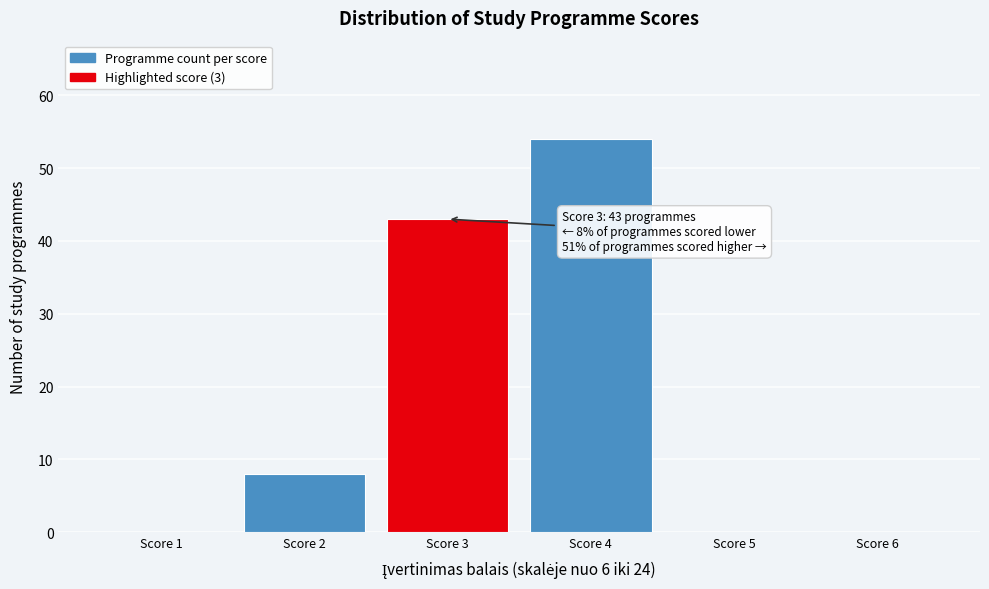

Which range on the x-axis has the tallest bar?

3.5 to 4.5